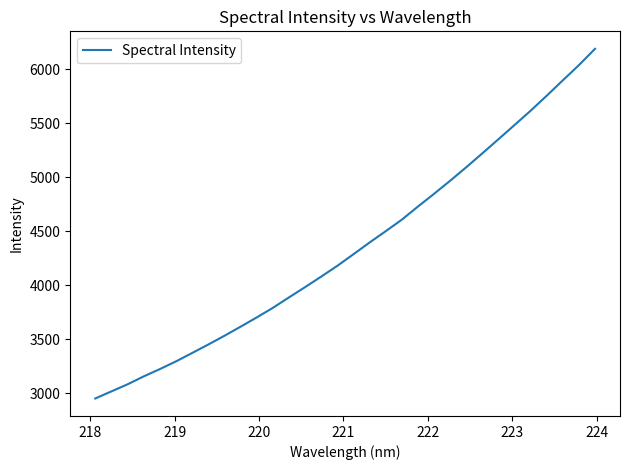

What is the maximum value shown in the chart?

6190.9